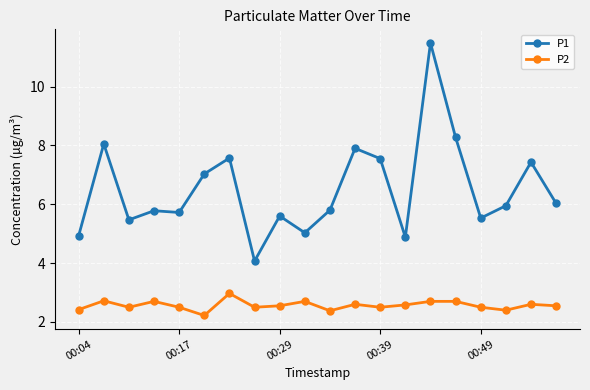

What are all the series names shown in the legend?

P1, P2